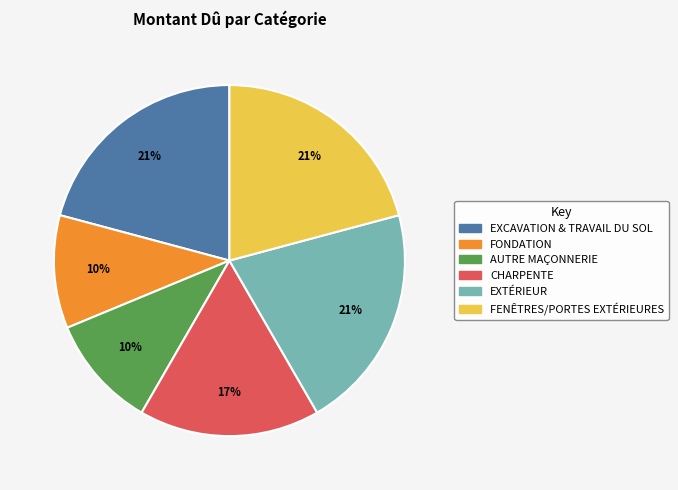

To the nearest percent, what is the combined percentage of FENÊTRES/PORTES EXTÉRIEURES and FONDATION?

31%